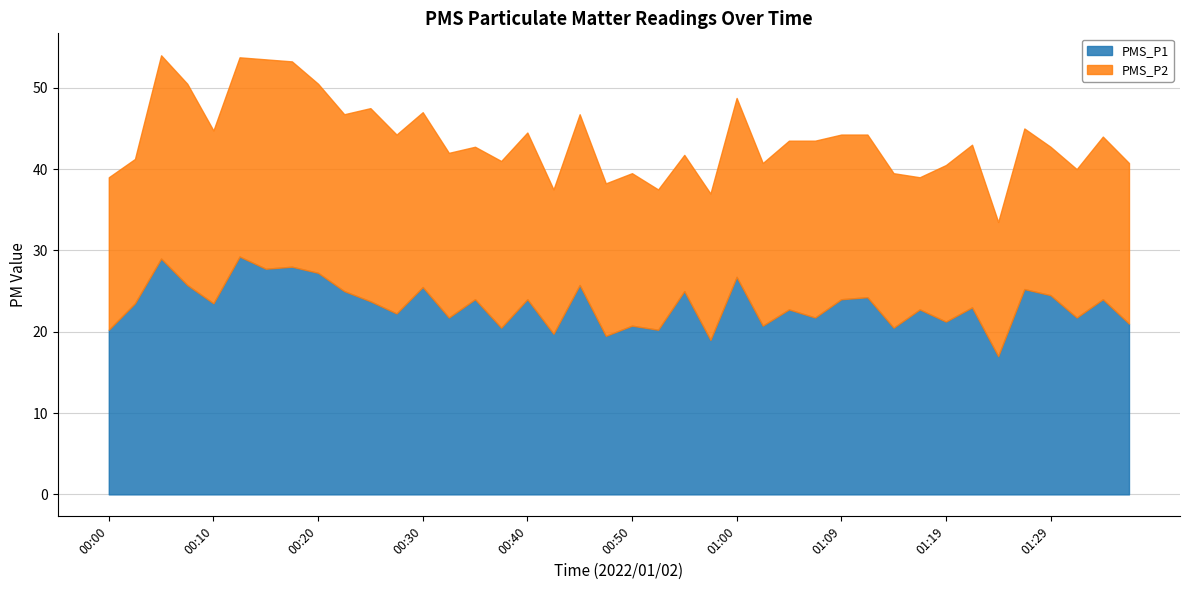

How many distinct data groups are displayed?

2